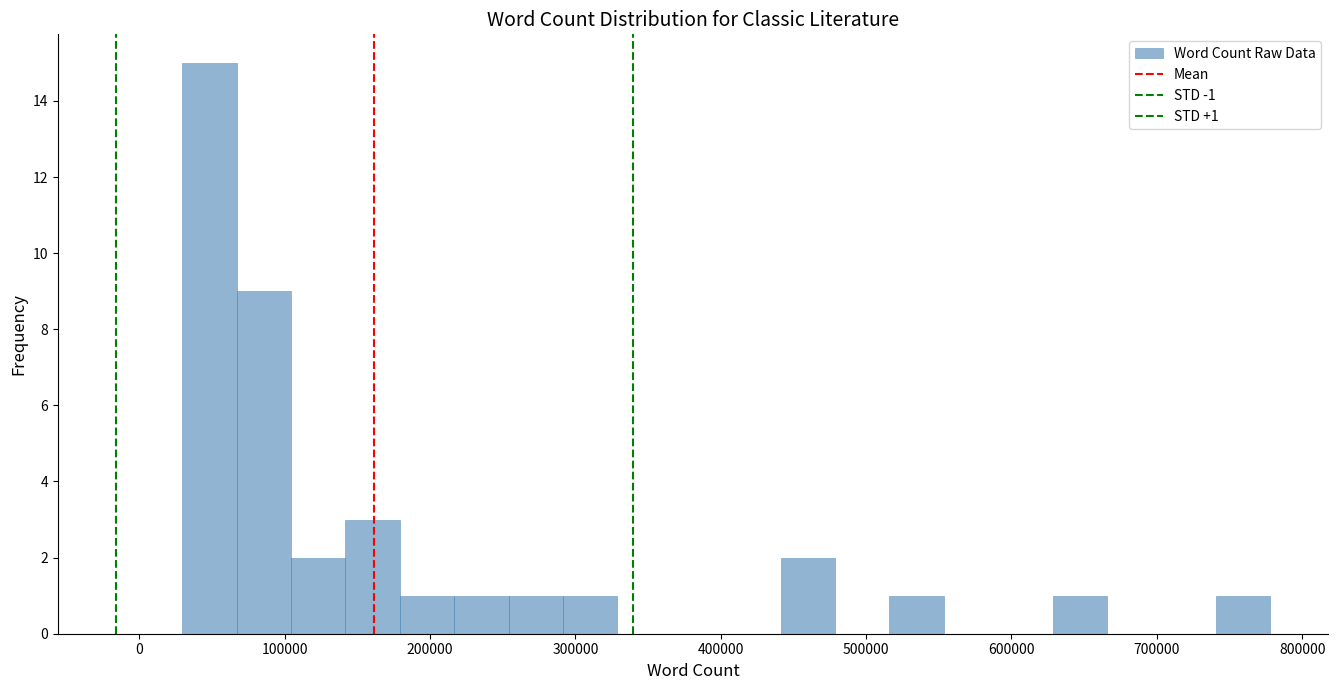

Around what value on the x-axis is the tallest bar? Give the approximate position of its centre, as read against the axis.

50000